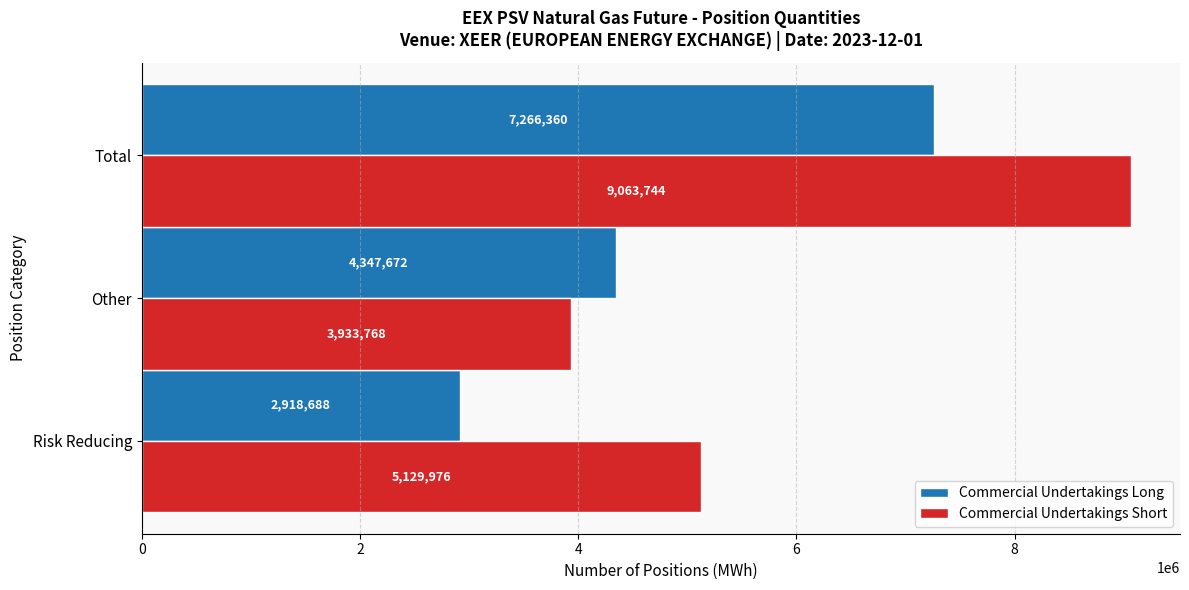

Which series has the largest range (max minus min)?

Commercial Undertakings Short